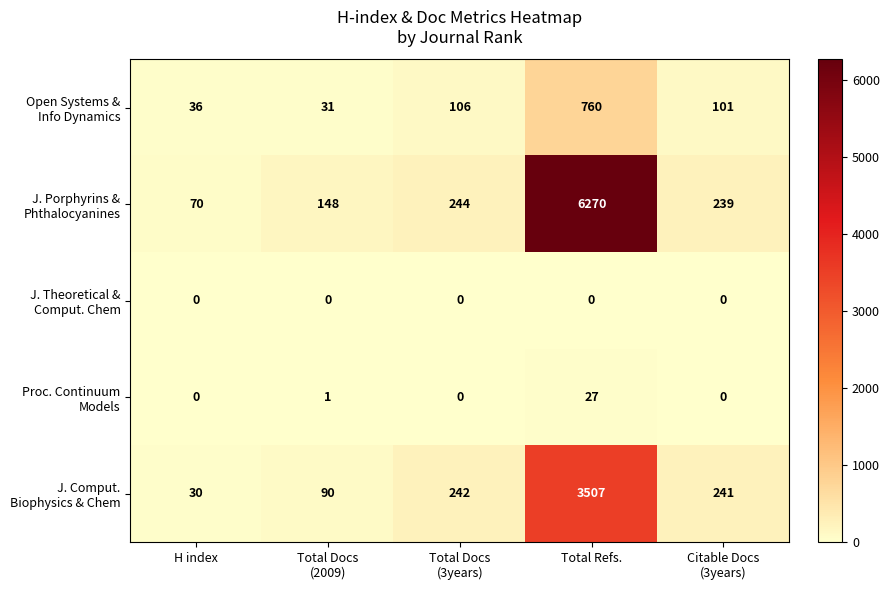

How many distinct data groups are displayed?

5